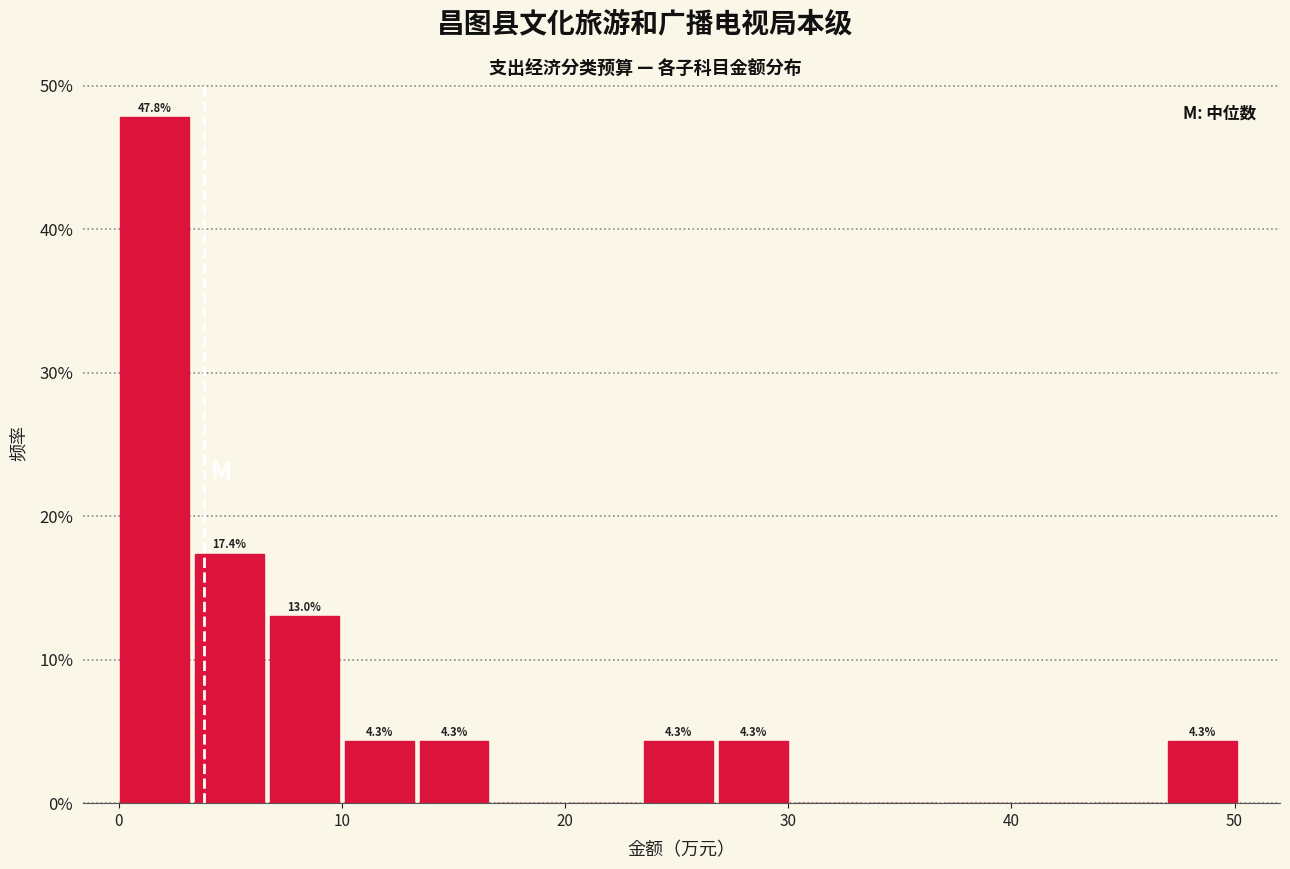

Around what value on the x-axis is the tallest bar? Give the approximate position of its centre, as read against the axis.

2